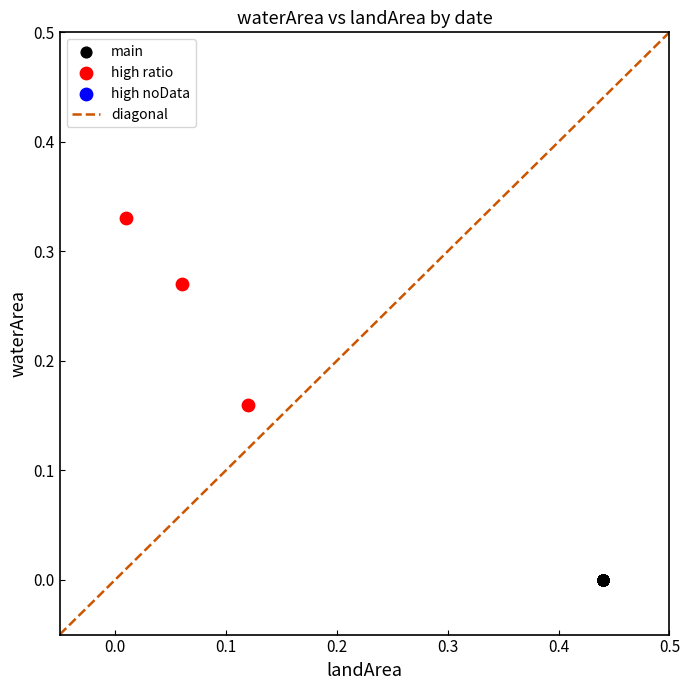

Which series contains the lowest Y value?

main